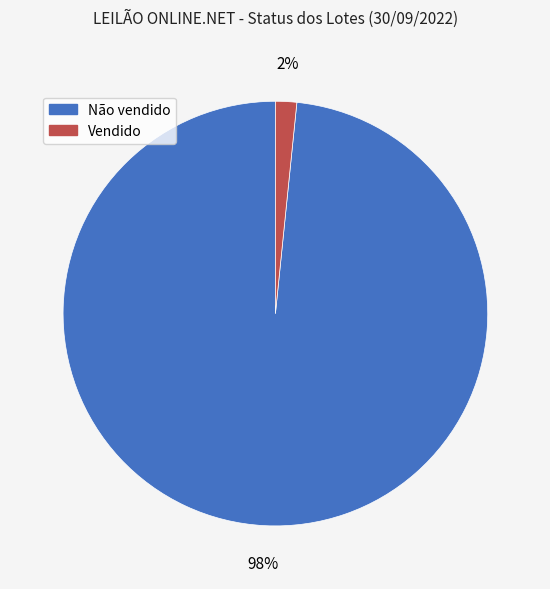

Does Não vendido account for over 50% of the chart?

Yes